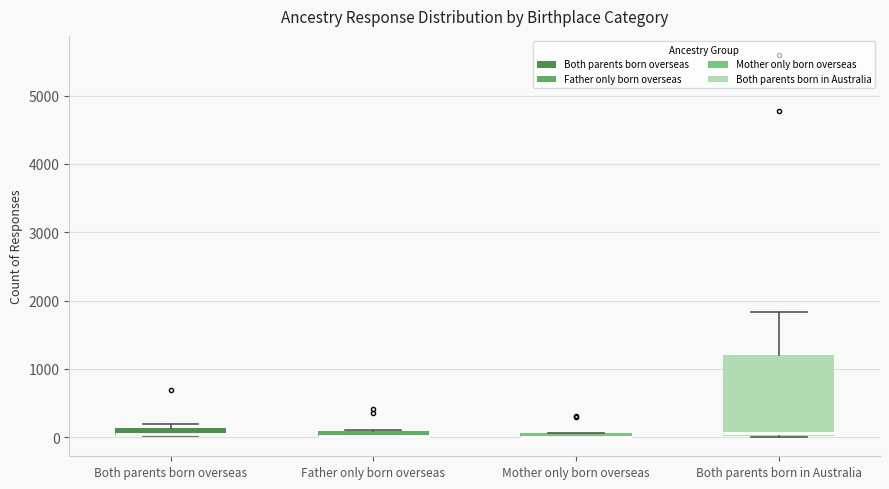

Comparing the boxes themselves (not the whiskers), which one is the tallest?

Both parents born in Australia